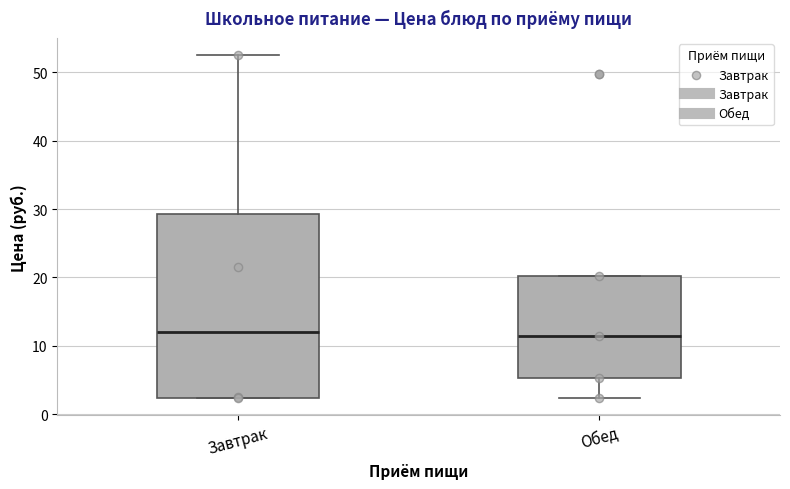

Where is the upper edge of the box for Обед on the y-axis? The values are not printed on the chart, so give them approximately, as read against the axis.

20